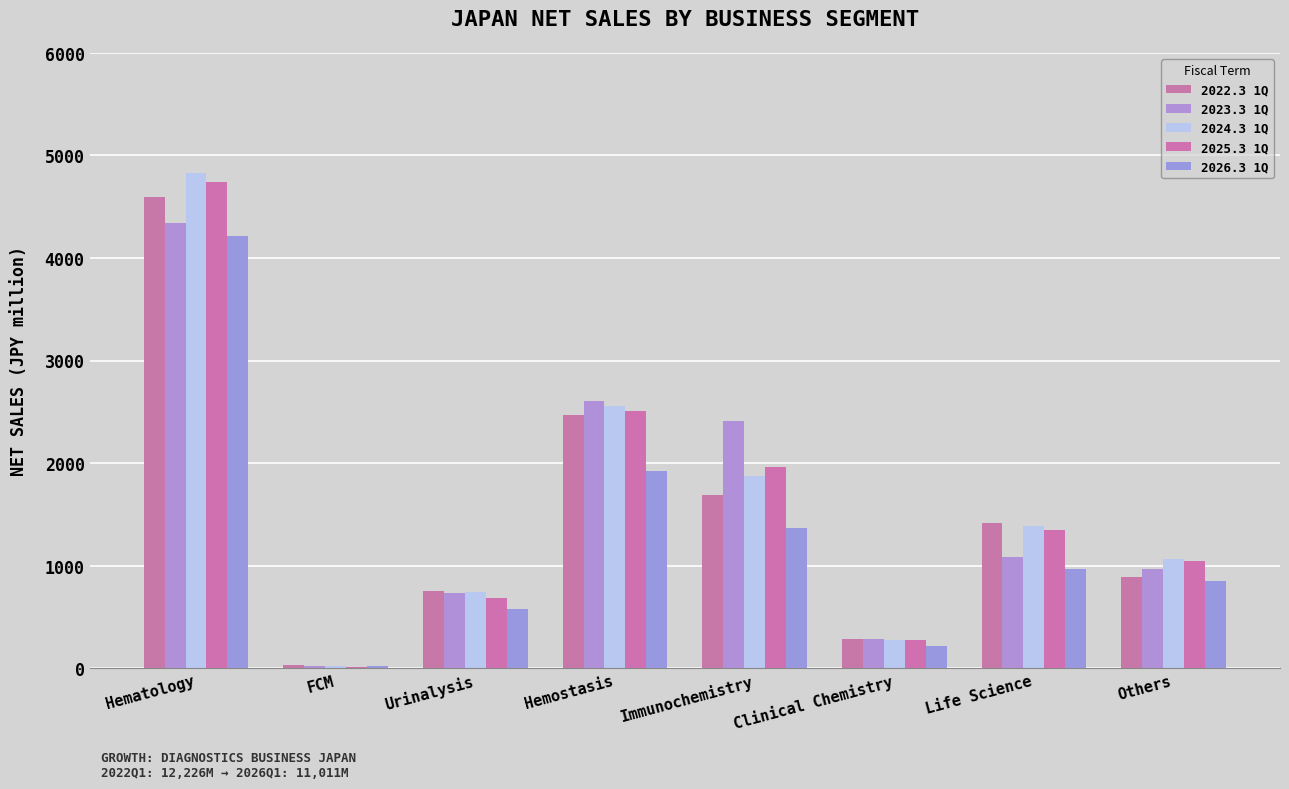

What is the total value across all series at Others?

4820